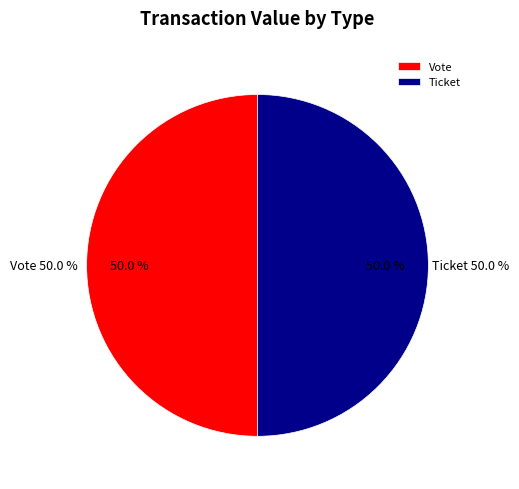

What is the majority slice?

Vote (io_index=1)